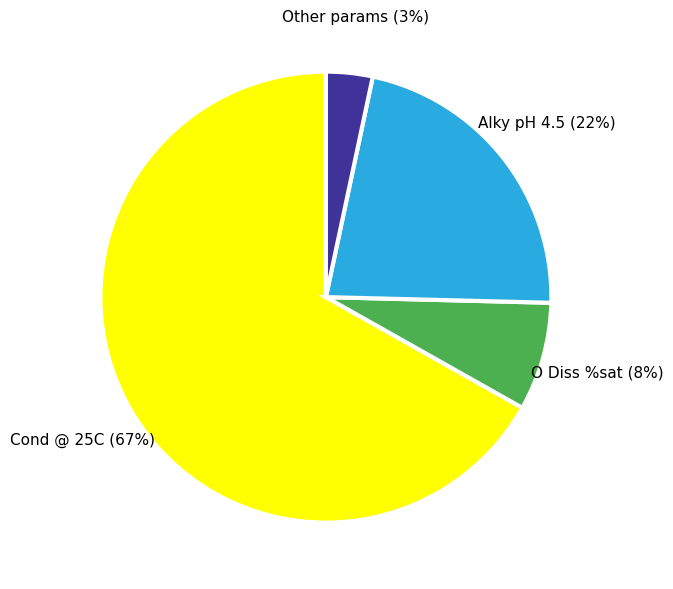

Does any single category account for the majority?

Yes